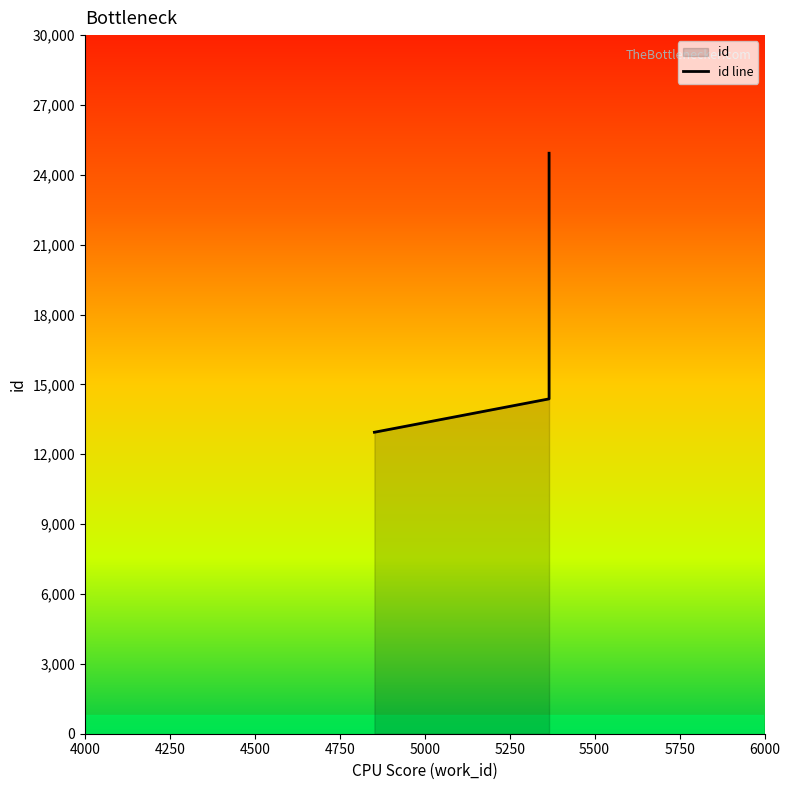

What is the maximum value shown in the chart?

24928